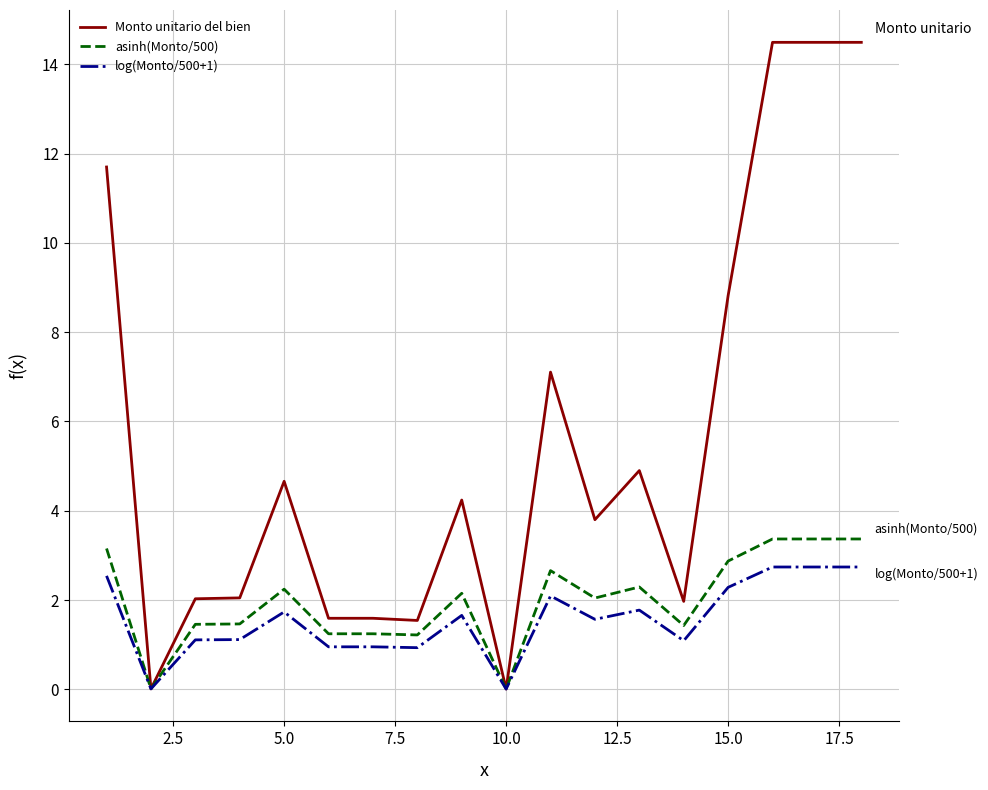

Which series has the largest total across all categories?

Monto unitario del bien